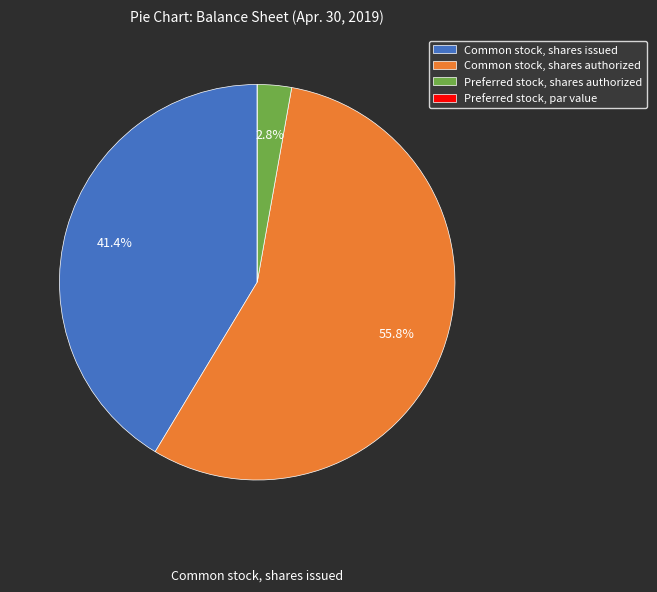

Which category has the biggest portion of the pie?

Common stock, shares authorized